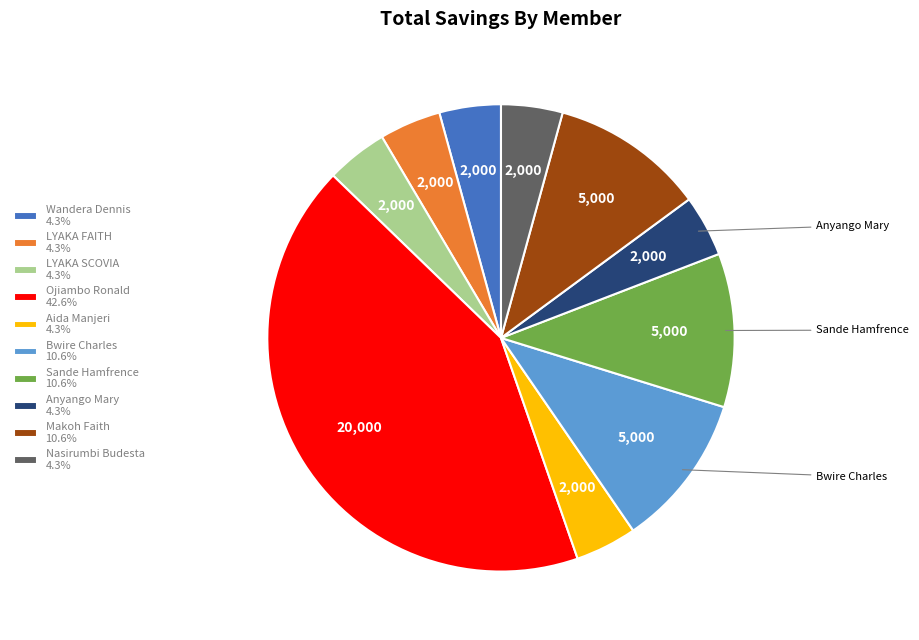

Approximately how many times larger is the value at Bwire Charles 10.6% compared to Nasirumbi Budesta 4.3%?

2.5